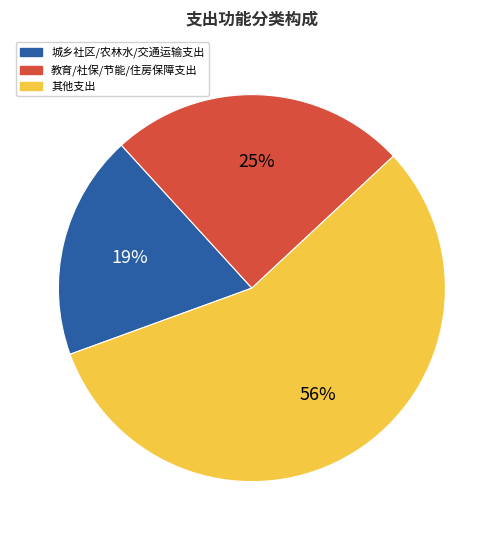

To the nearest percent, what is the combined percentage of 教育/社保/节能/住房保障支出 and 其他支出?

81%